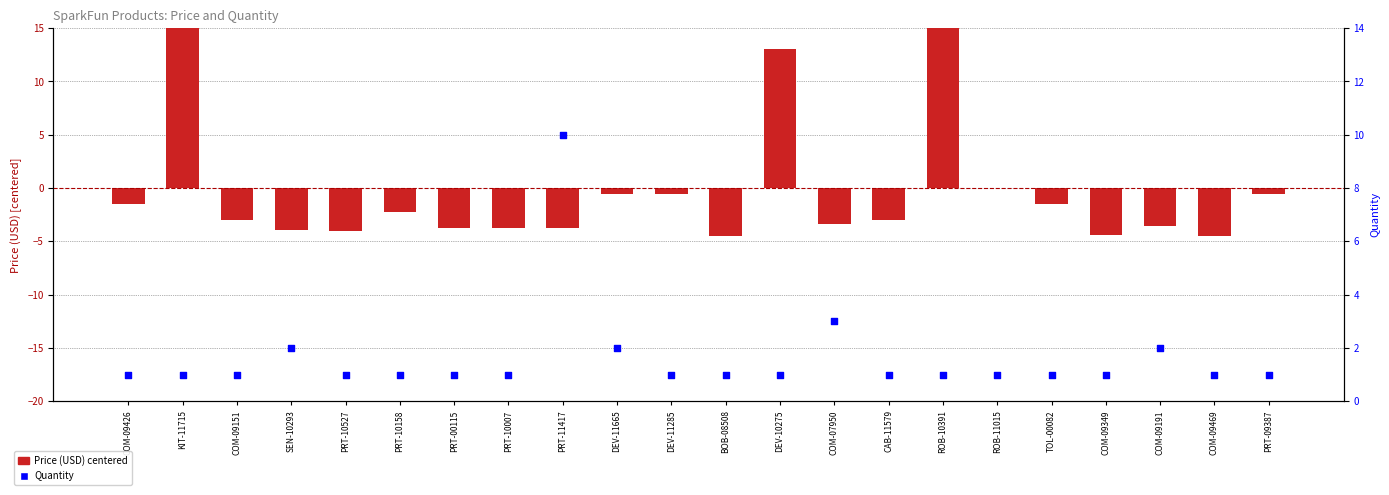

What is the total value across all series at DEV-11285?

0.5